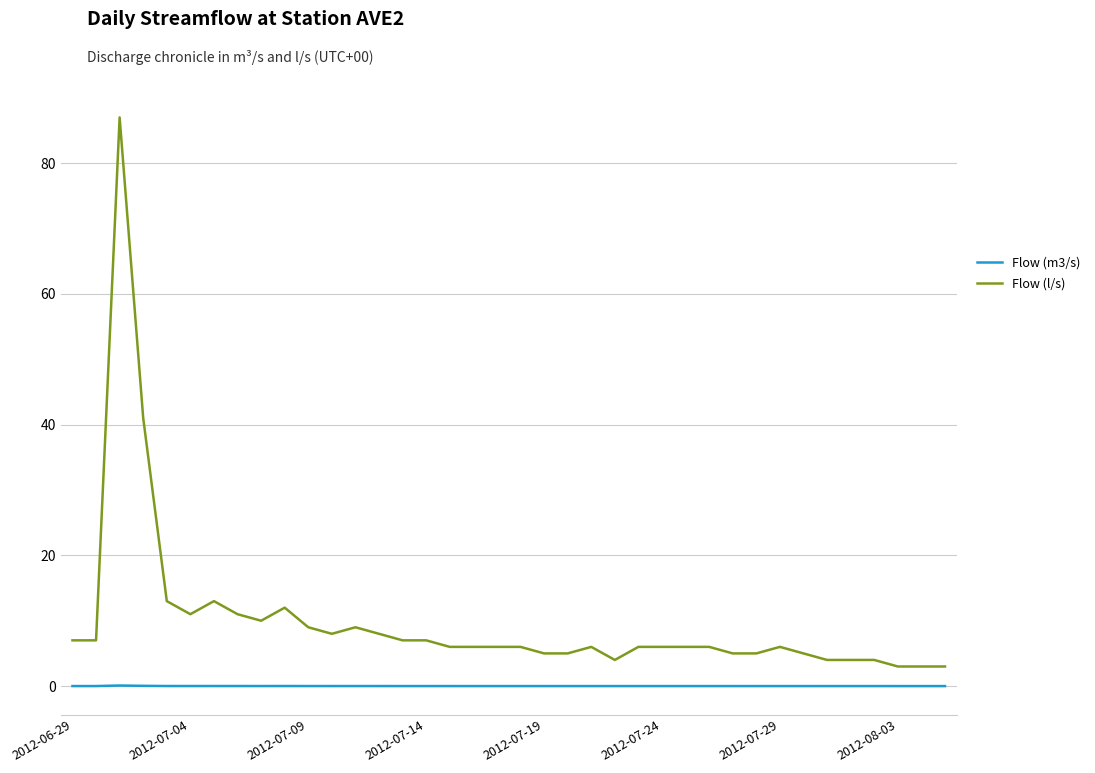

Which series has the largest total across all categories?

Flow (l/s)